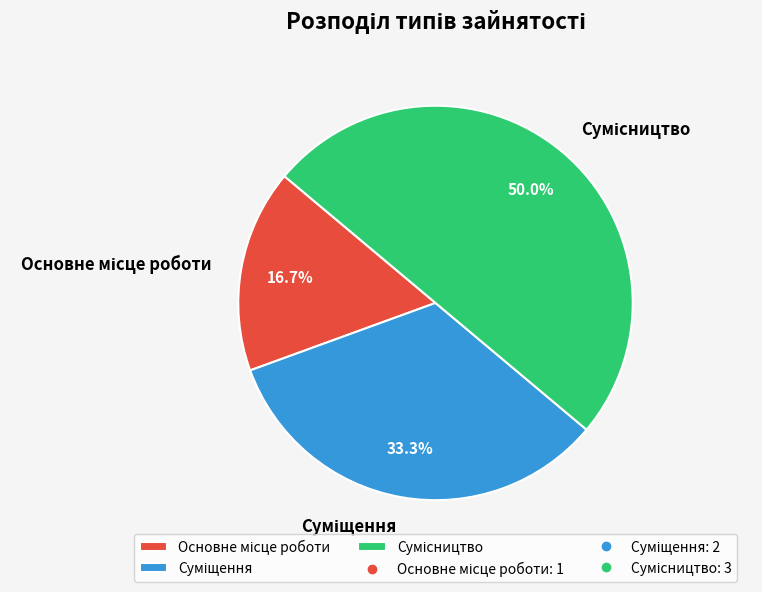

To the nearest percent, what is the average slice percentage?

33%